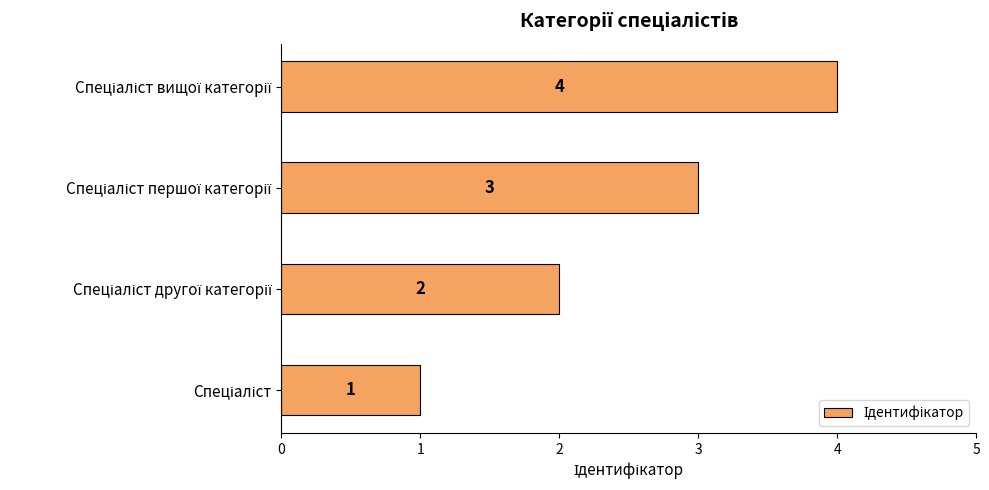

How many categories are shown in the chart?

4